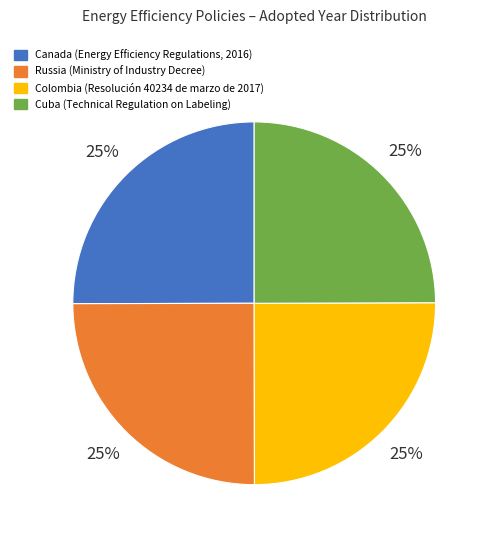

Does any single category account for the majority?

No